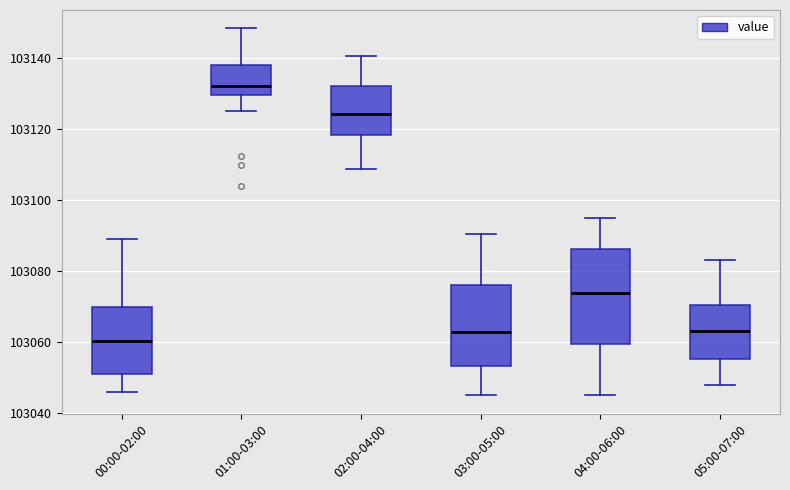

Reading left to right, read every box against the y-axis: the position of its median line, the range the box covers, and the ends of its whiskers. The values are not printed on the chart, so give them approximately, as read against the axis.

00:00-02:00: median 103060, box 103052 to 103070, whiskers 103046 to 103090
01:00-03:00: median 103132, box 103130 to 103138, whiskers 103126 to 103148
02:00-04:00: median 103124, box 103118 to 103132, whiskers 103108 to 103140
03:00-05:00: median 103062, box 103054 to 103076, whiskers 103046 to 103090
04:00-06:00: median 103074, box 103060 to 103086, whiskers 103046 to 103096
05:00-07:00: median 103064, box 103056 to 103070, whiskers 103048 to 103084